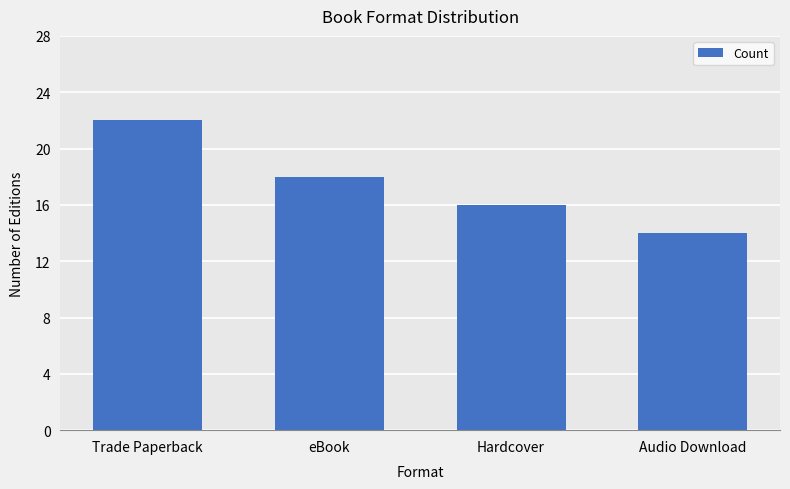

What is the value of the 3rd bar from the left?

16